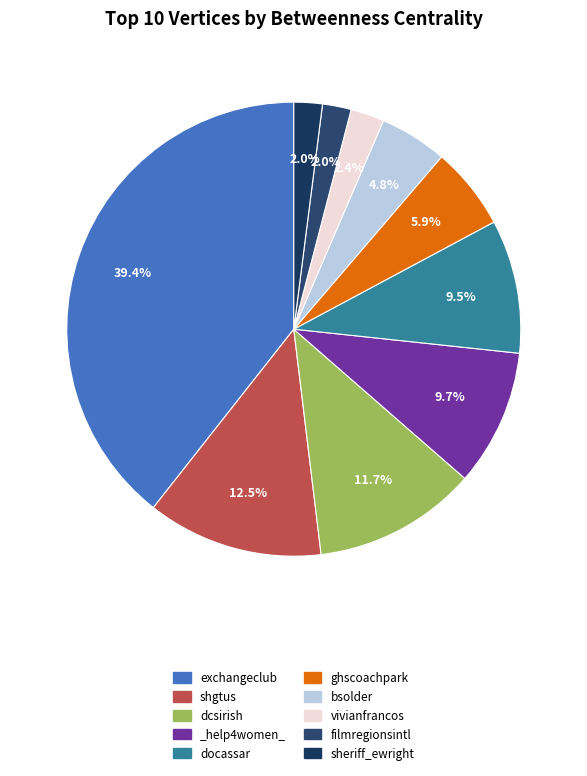

Count the number of slices in the pie.

10